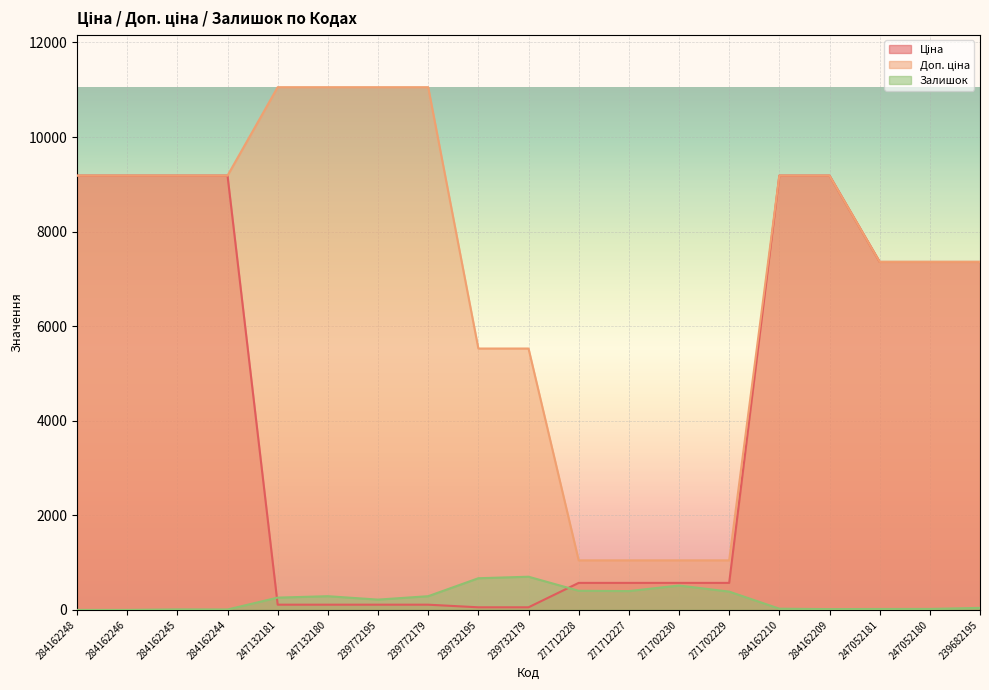

Is the value of Залишок at 284162248 greater than the value of Ціна at 239772179?

No